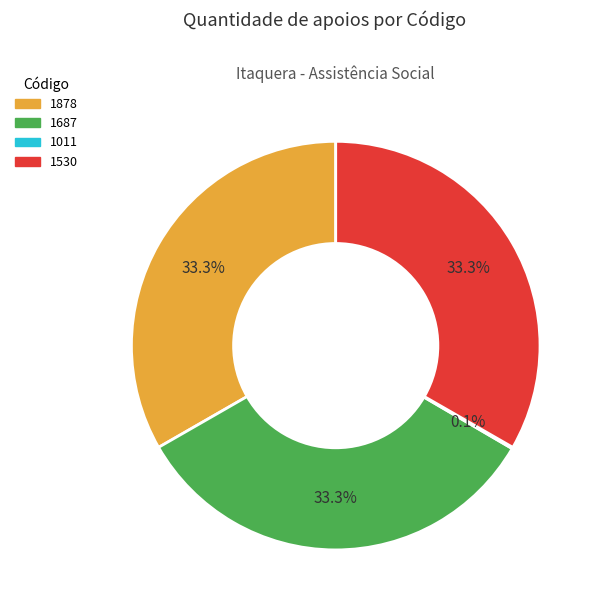

Is there a majority slice in this chart?

No